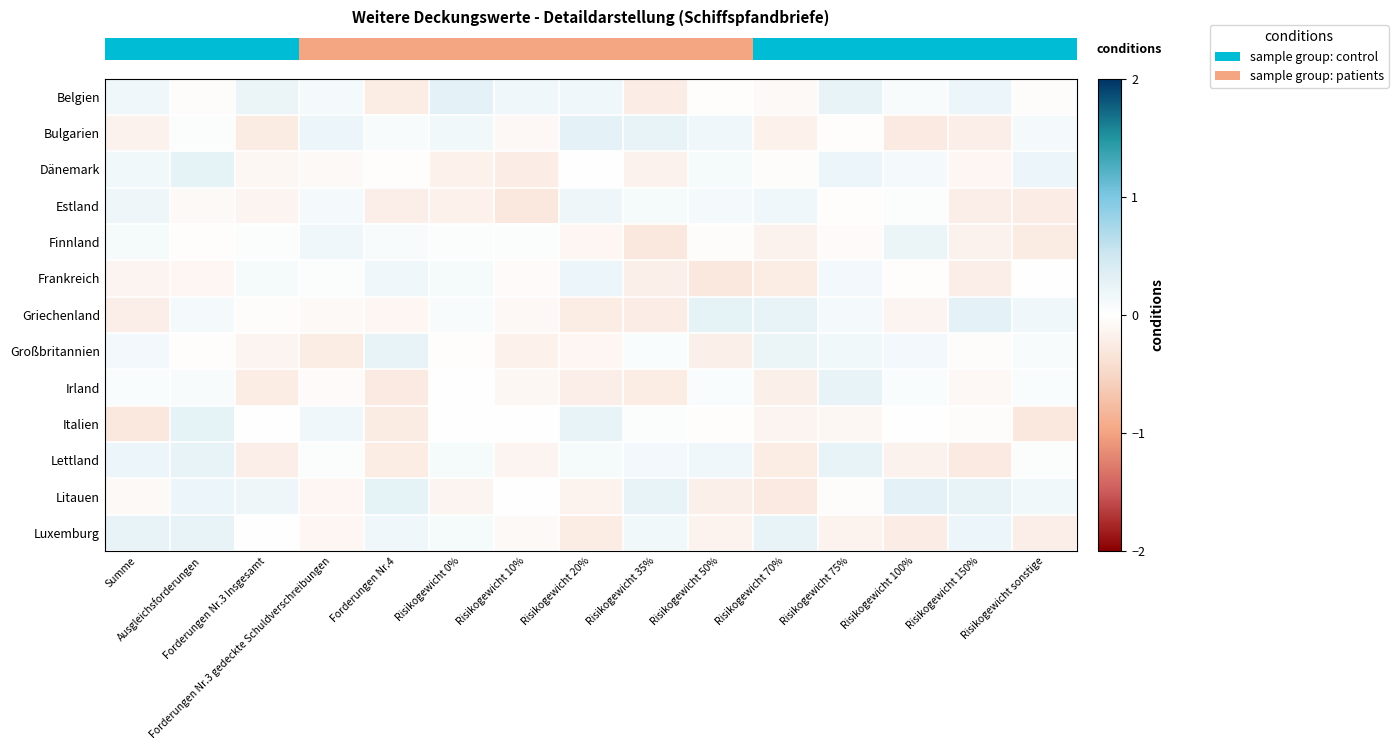

At which category is the sum across all series the highest?

Ausgleichsforderungen